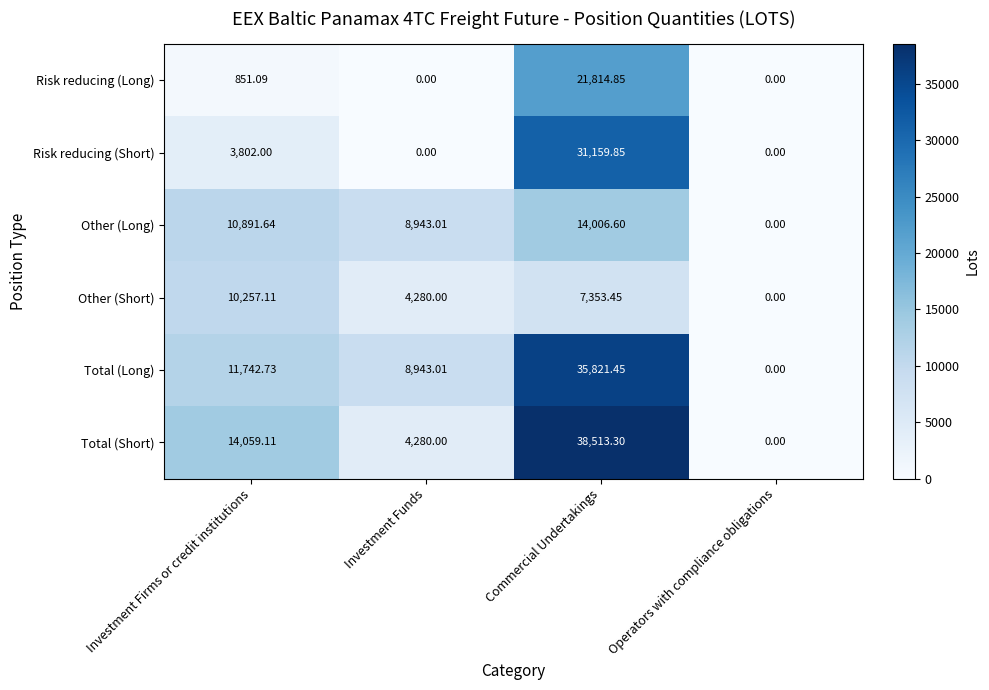

Which series has the largest total across all categories?

Total (Short)